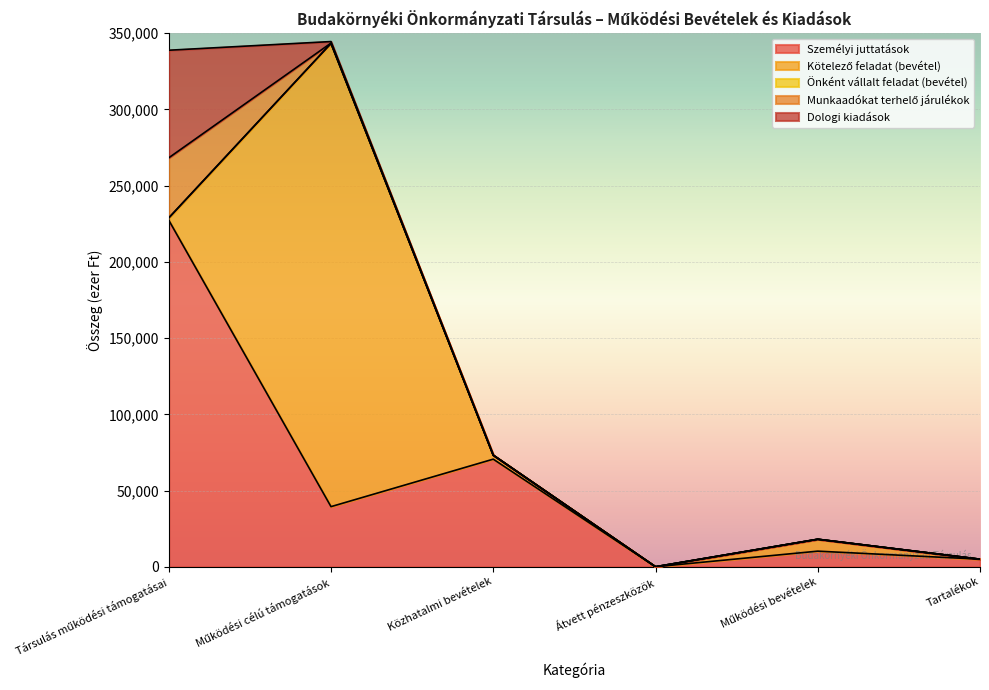

Which label corresponds to the smallest value in the chart?

Átvett pénzeszközök